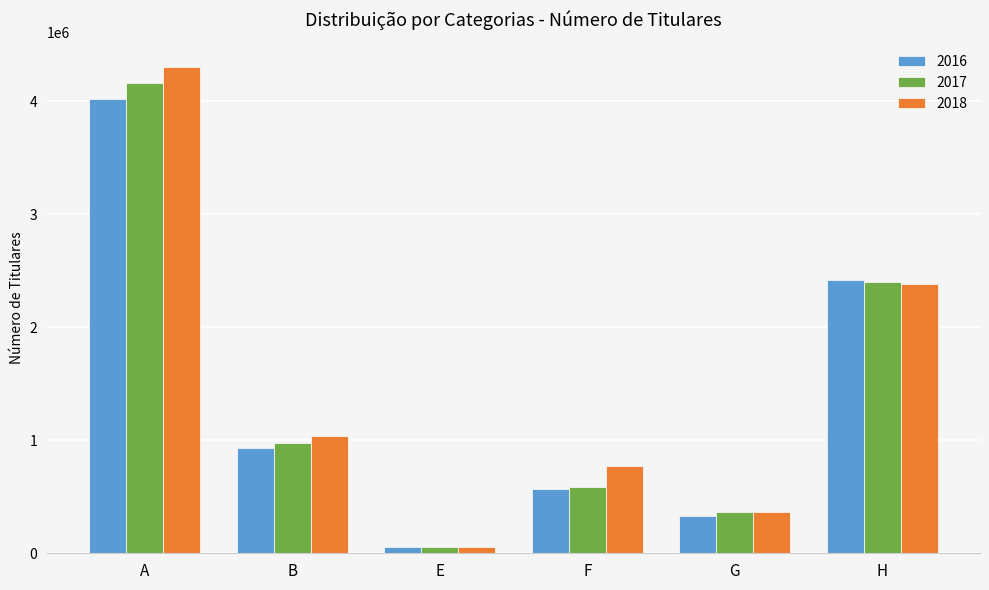

How many groups of bars are there?

6